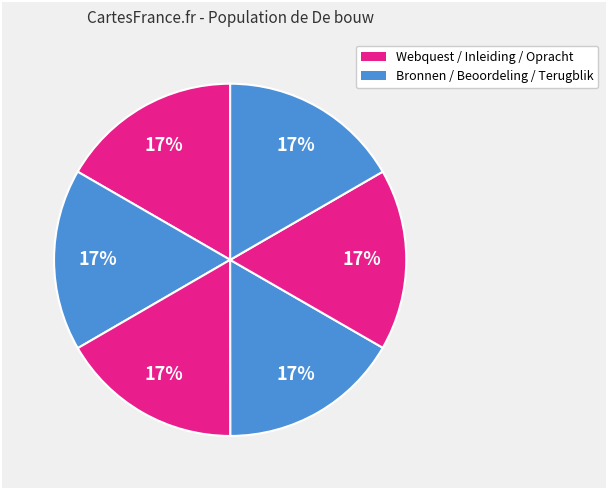

Count the number of slices in the pie.

6